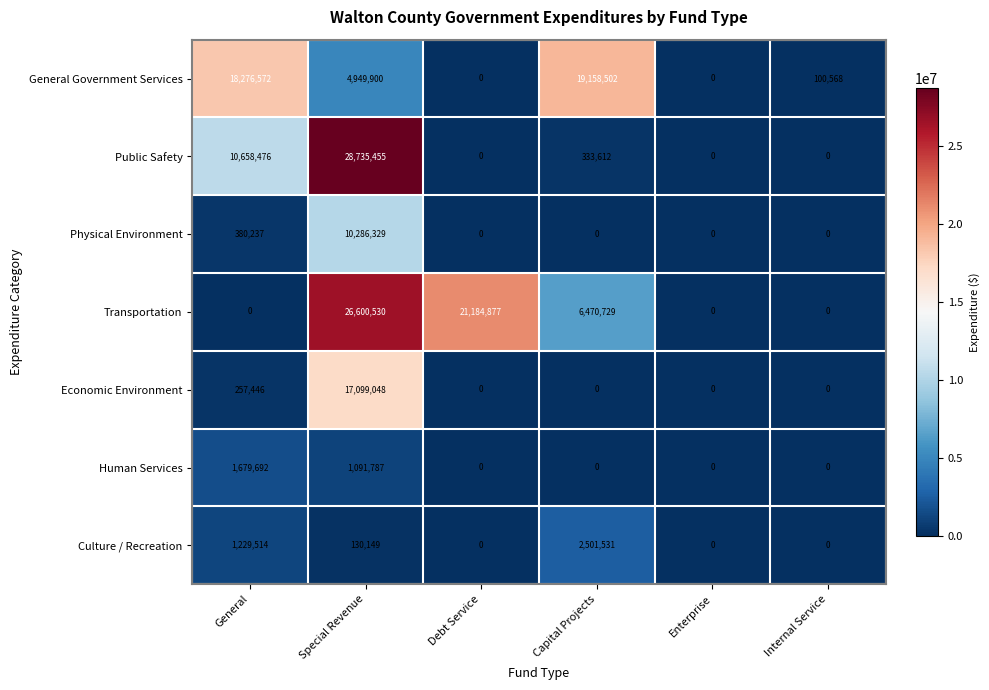

At which label is Economic Environment closest to 8549524?

General